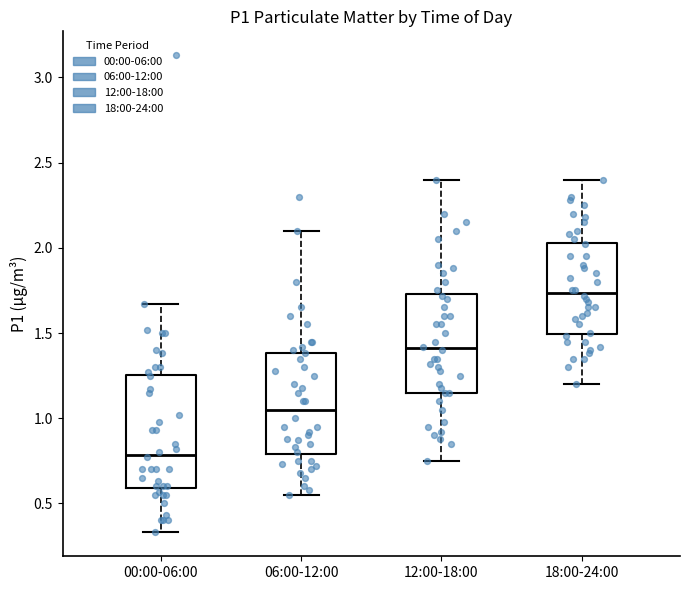

Comparing the boxes themselves (not the whiskers), which one is the tallest?

00:00-06:00